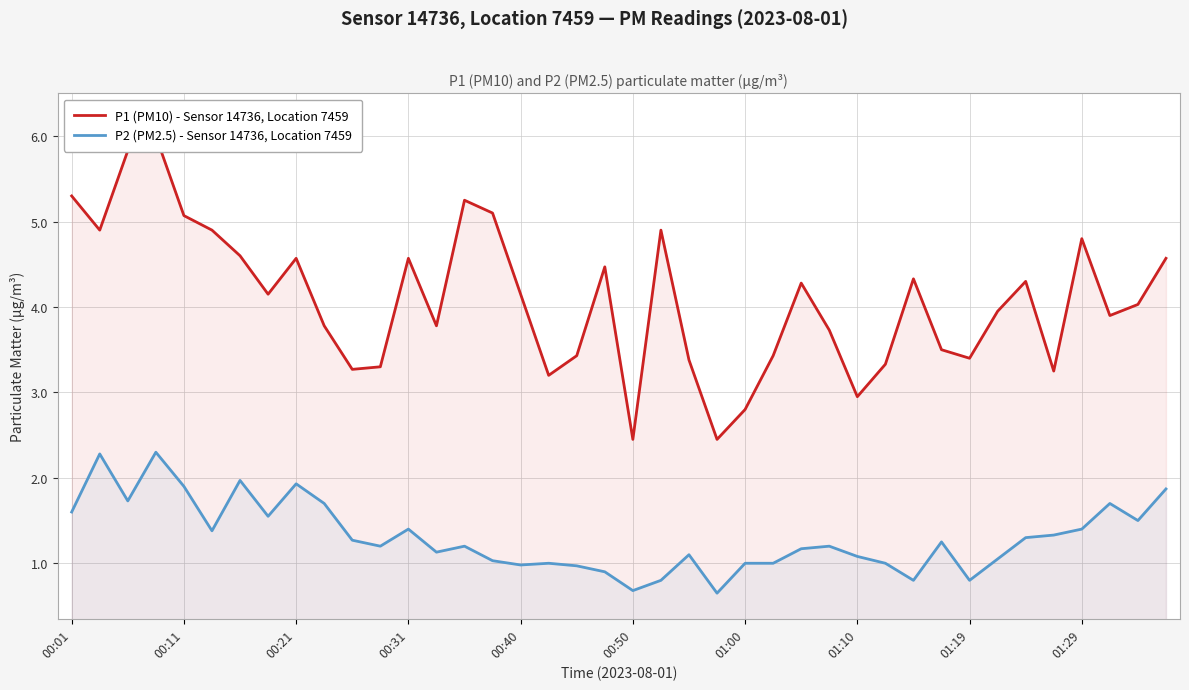

What is the total value across all series at 22?

4.5